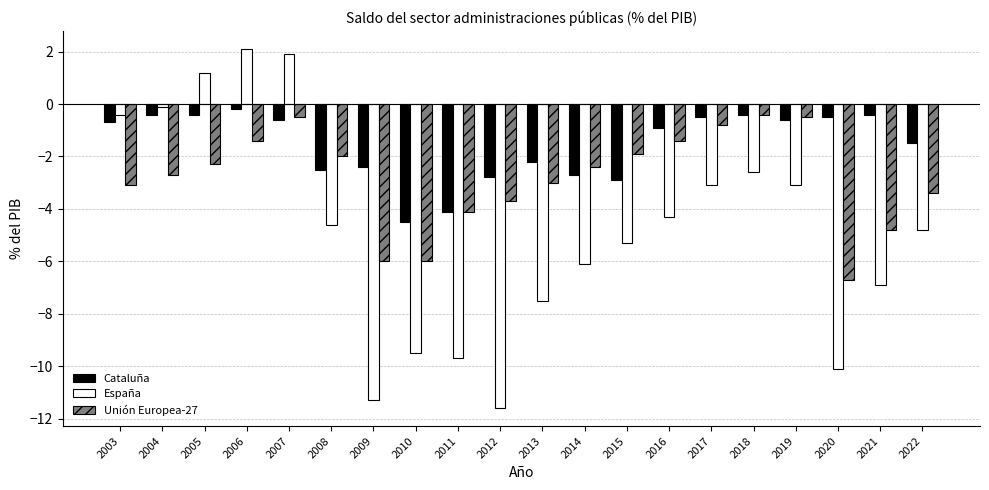

What is the value of the España bar at the 9th from the left?

-9.7